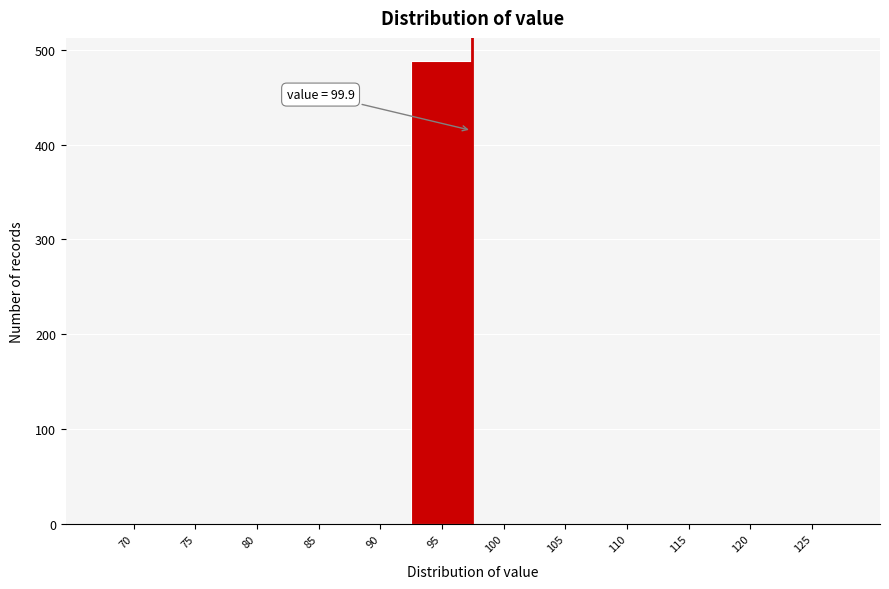

Reading left to right, extract all data points from this chart.

70=0	75=0	80=0	85=0	90=0	95=488	100=0	105=0	110=0	115=0	120=0	125=0